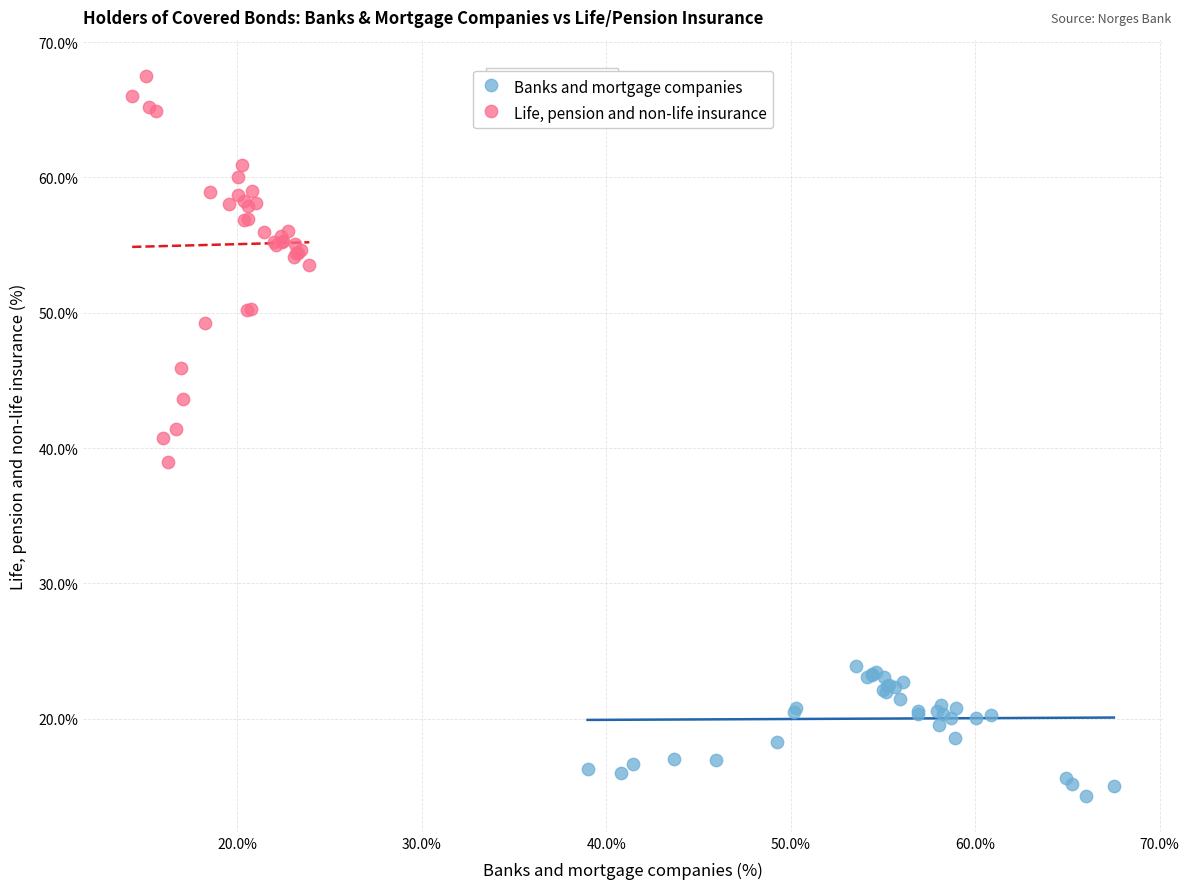

Which series has the largest Y range (max minus min)?

Life, pension and non-life insurance